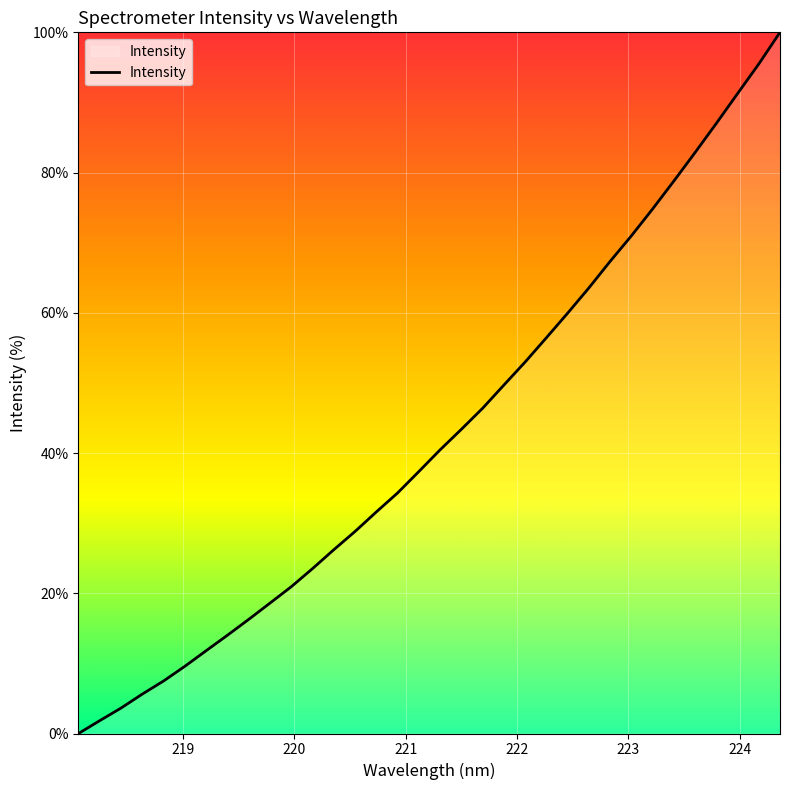

What is the maximum value shown in the chart?

100.0